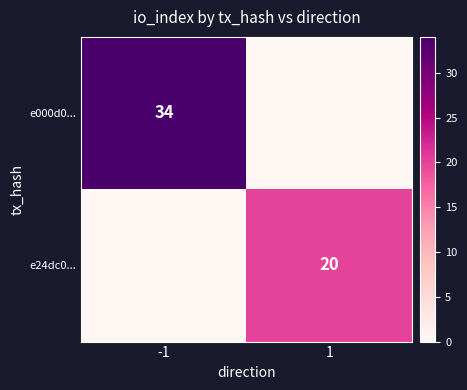

Between 1 and -1, which is larger?

-1